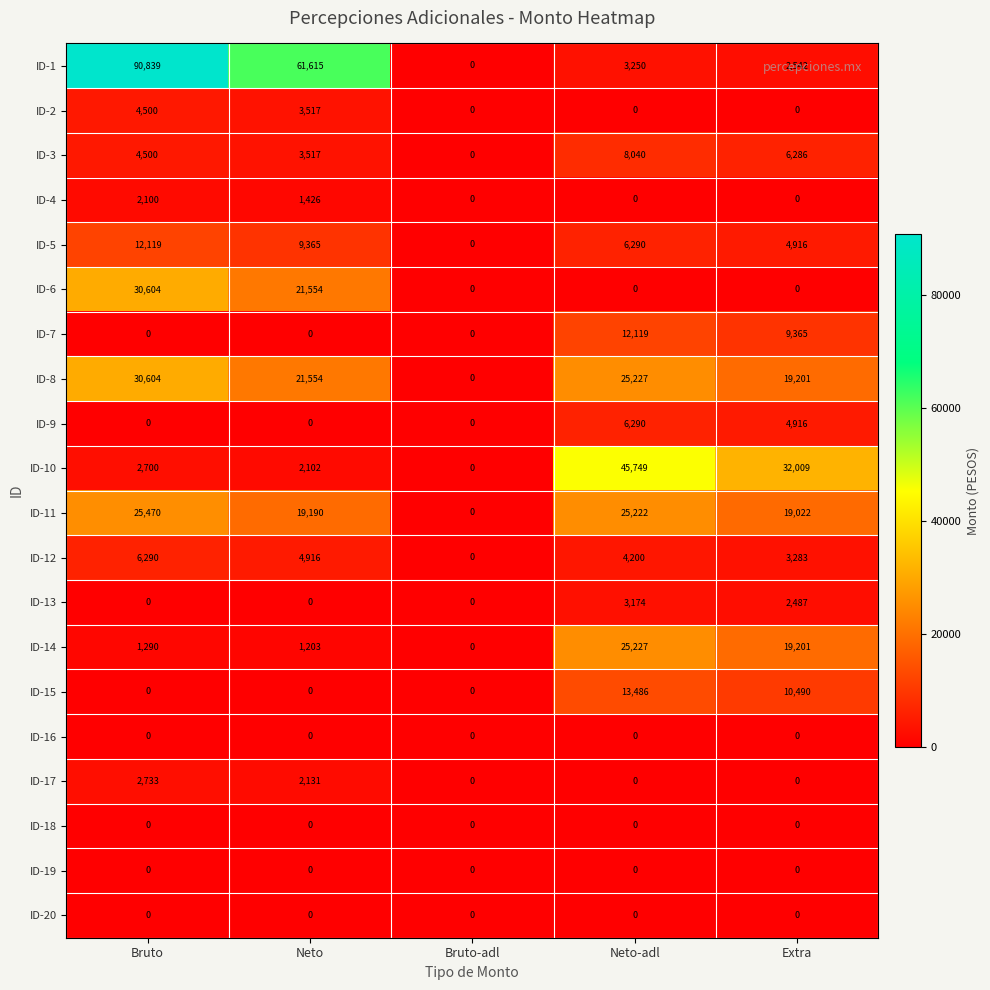

What is the sum of the ID-9 values at Bruto-adl and Extra?

4916